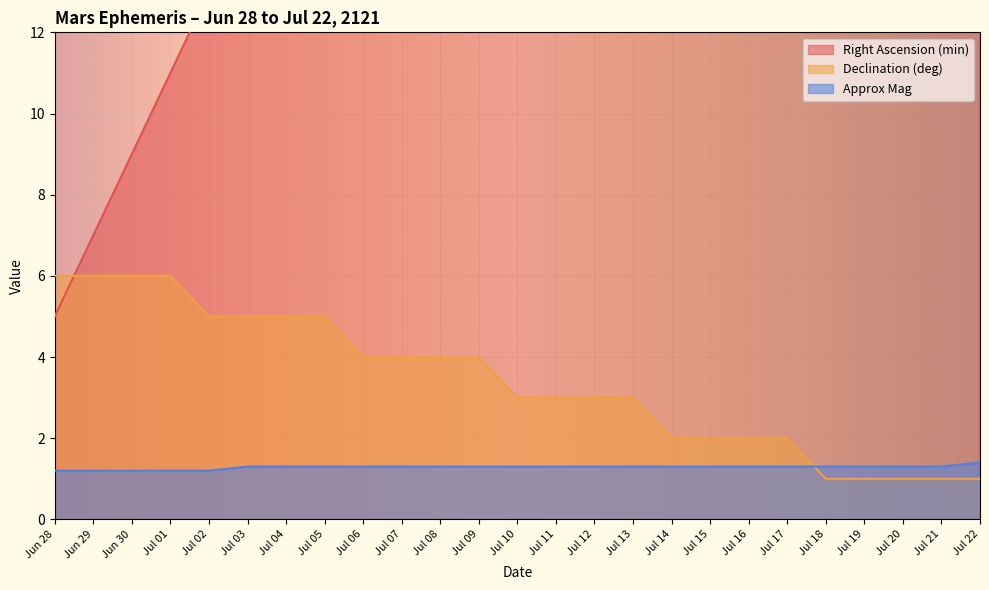

Reading left to right, what are all the values shown in this chart?

Right Ascension (min): 5.0	7.0	9.0	11.0	13.0	15.0	17.0	19.0	21.0	23.0	25.0	27.0	30.0	32.0	34.0	36.0	38.0	40.0	42.0	44.0	46.0	48.0	51.0	53.0	55.0
Declination (deg): 6.0	6.0	6.0	6.0	5.0	5.0	5.0	5.0	4.0	4.0	4.0	4.0	3.0	3.0	3.0	3.0	2.0	2.0	2.0	2.0	1.0	1.0	1.0	1.0	1.0
Approx Mag: 1.2	1.2	1.2	1.2	1.2	1.3	1.3	1.3	1.3	1.3	1.3	1.3	1.3	1.3	1.3	1.3	1.3	1.3	1.3	1.3	1.3	1.3	1.3	1.3	1.4